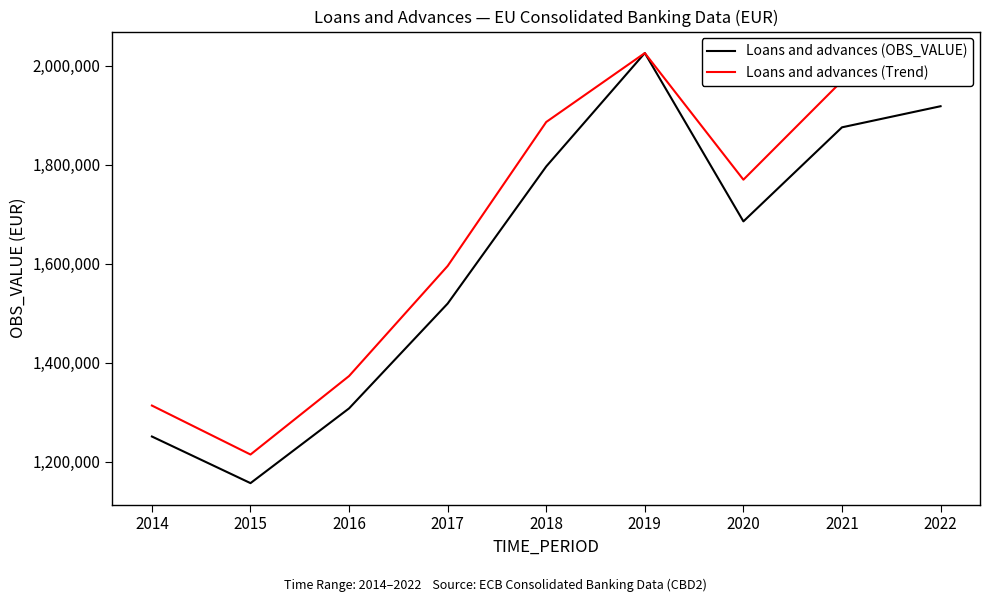

Rank the series by their average value, from highest to lowest.

Loans and advances (Trend), Loans and advances (OBS_VALUE)